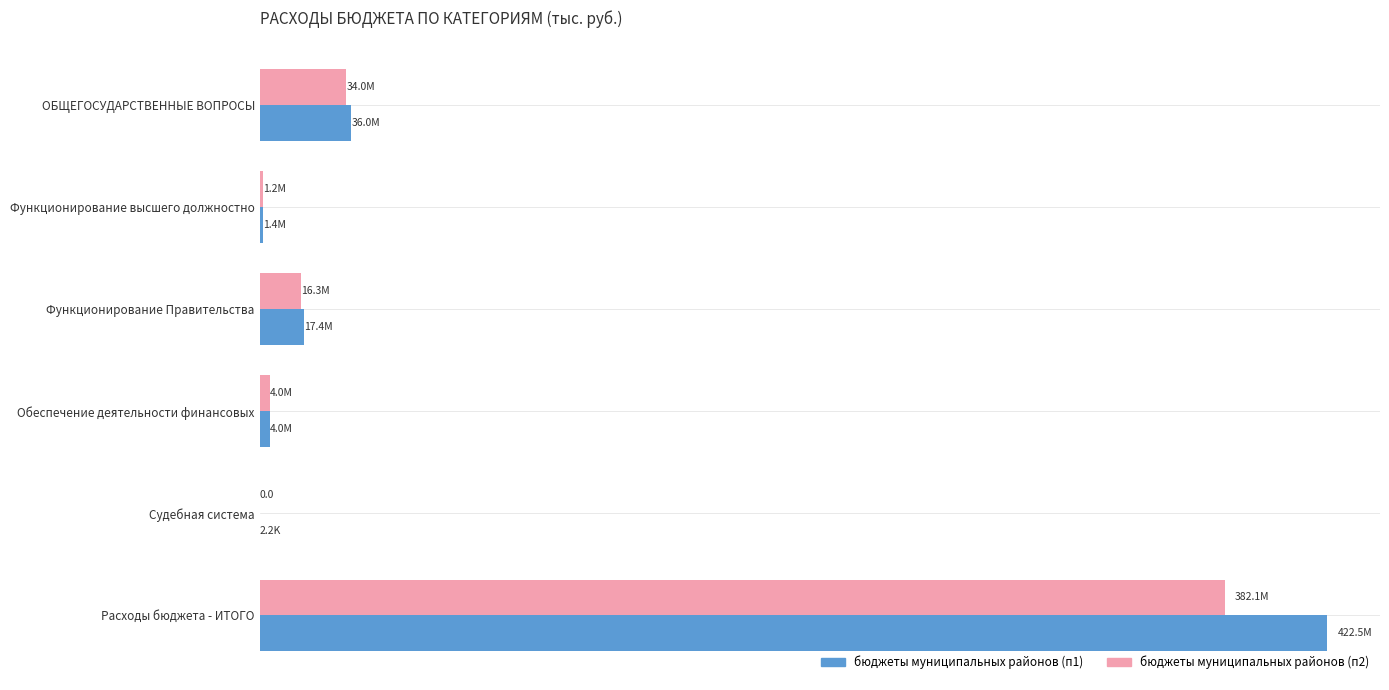

What are all the series names shown in the legend?

бюджеты муниципальных районов (п1), бюджеты муниципальных районов (п2)